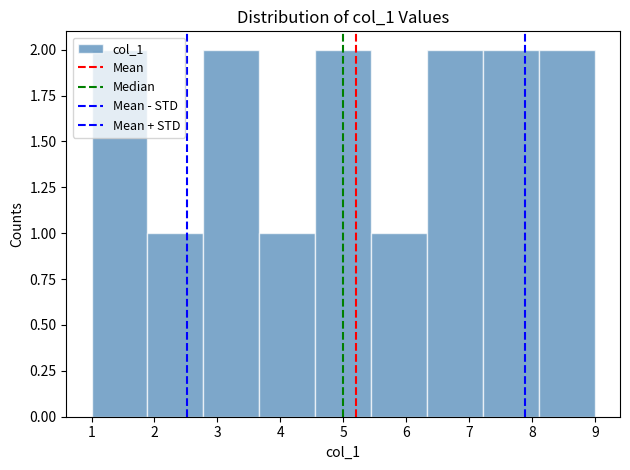

What is the height of the bar covering 8.1 to 9.0 on the x-axis? Neither the bar edges nor the heights are printed on the chart, so give them approximately, as read against the axes.

2